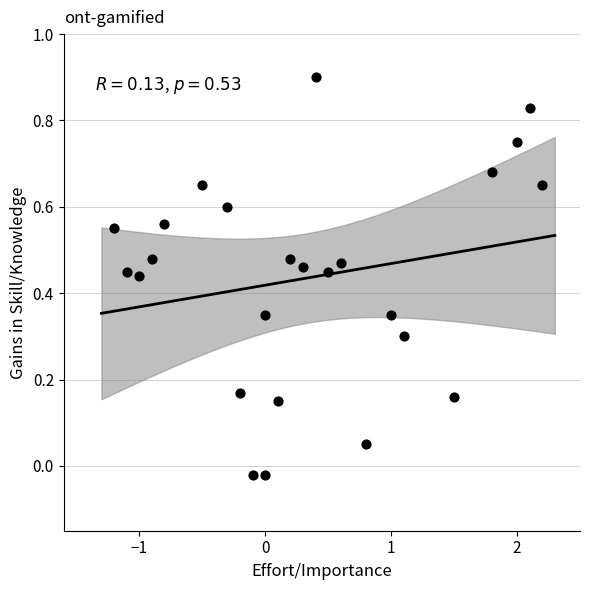

What is the range of X values (max minus min)?

3.4